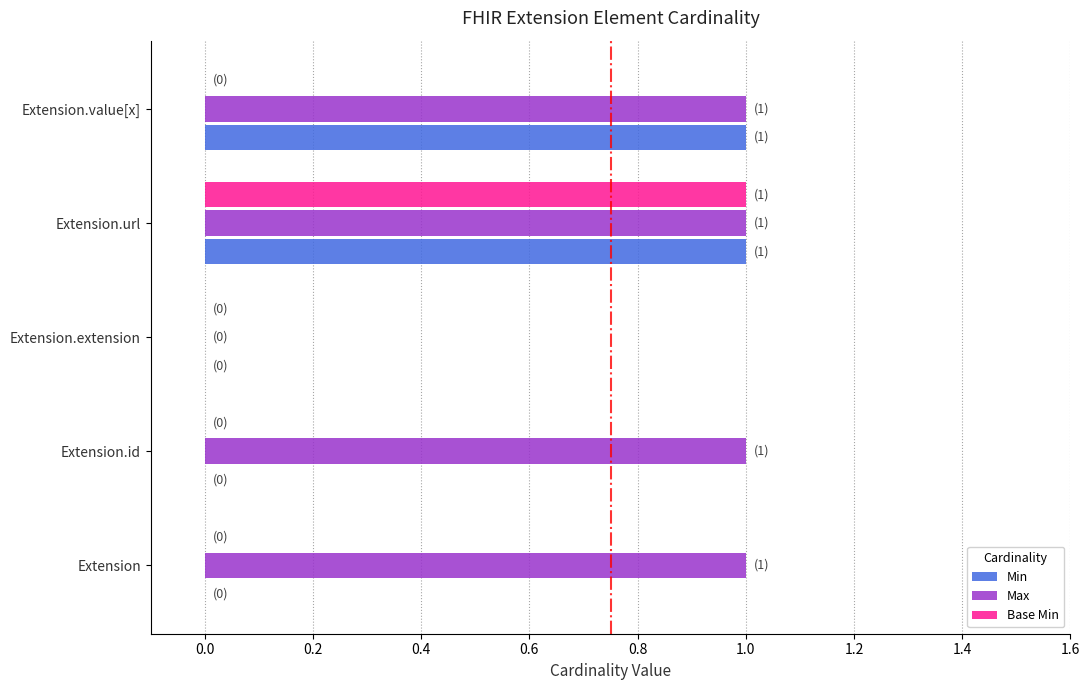

Is the value of Base Min at Extension.extension greater than the value of Min at Extension.url?

No